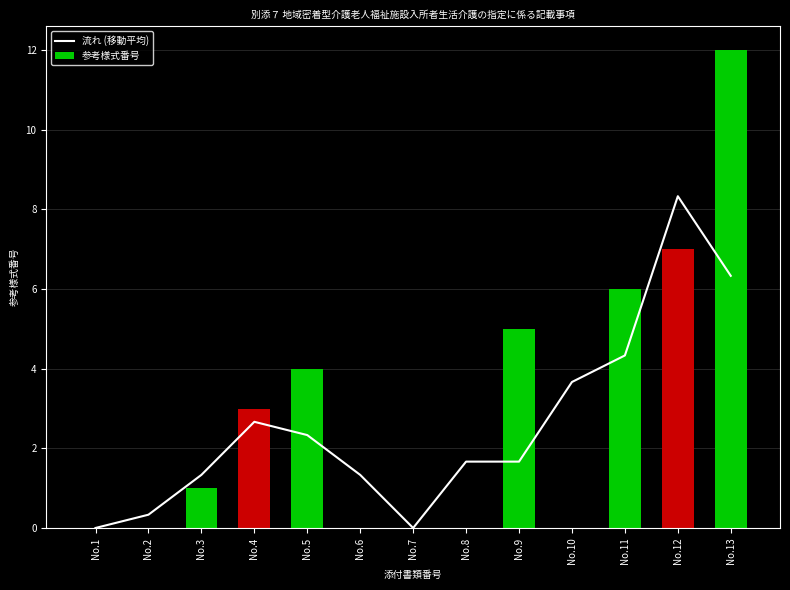

What is the value of the 流れ (移動平均) bar at the 9th from the left?

1.7